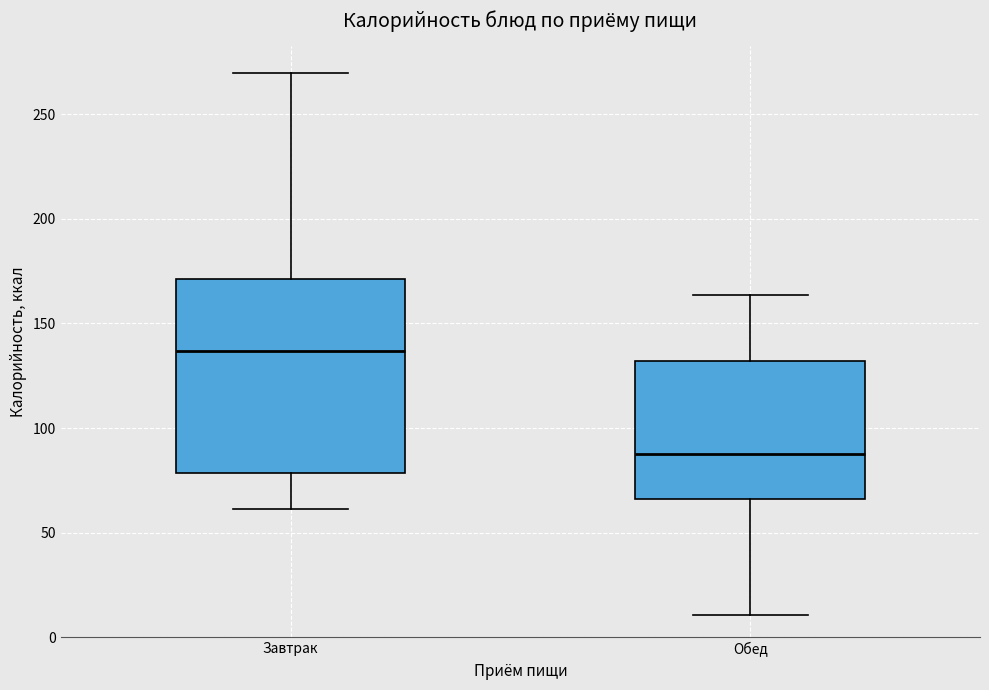

Reading left to right, transcribe this box plot: for each box, give where its median line is, the range the box spans, and where its two whiskers end, as read against the y-axis. The values are not printed on the chart, so give them approximately, as read against the axis.

Завтрак: median 135, box 80 to 170, whiskers 60 to 270
Обед: median 90, box 65 to 130, whiskers 10 to 165